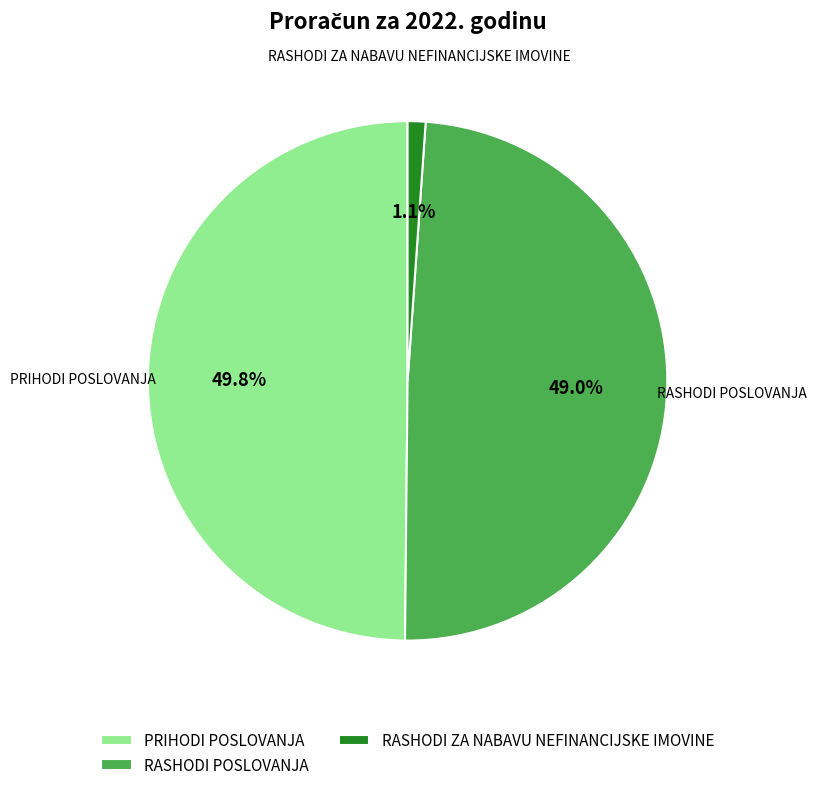

To the nearest percent, what is the average slice percentage?

33%